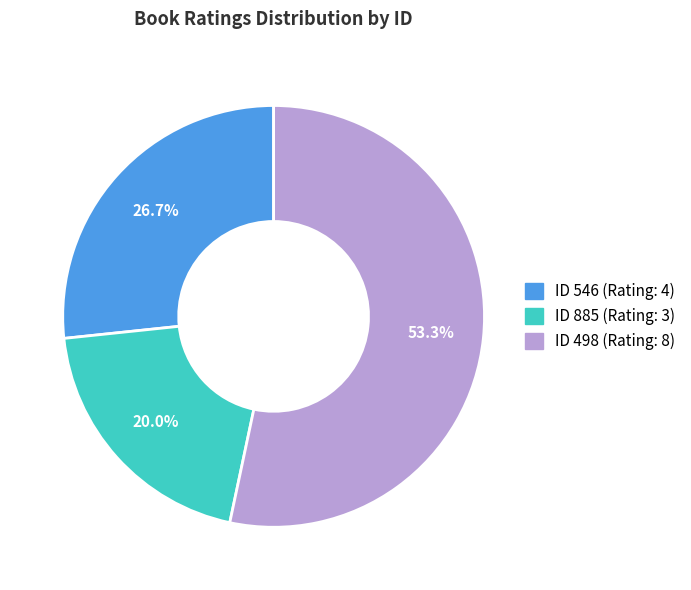

Does any single category account for the majority?

Yes